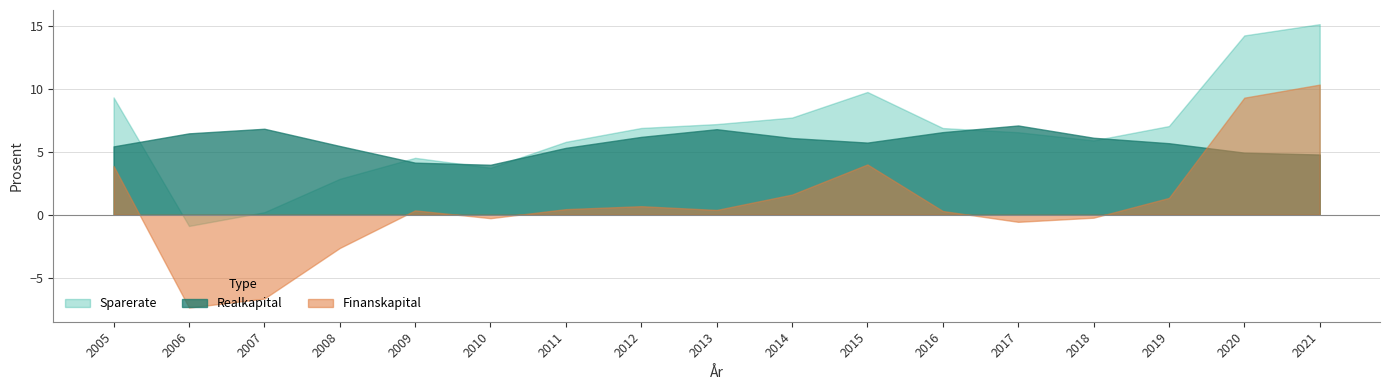

What is the difference between the Realkapital values at 2010 and 2021?

0.8